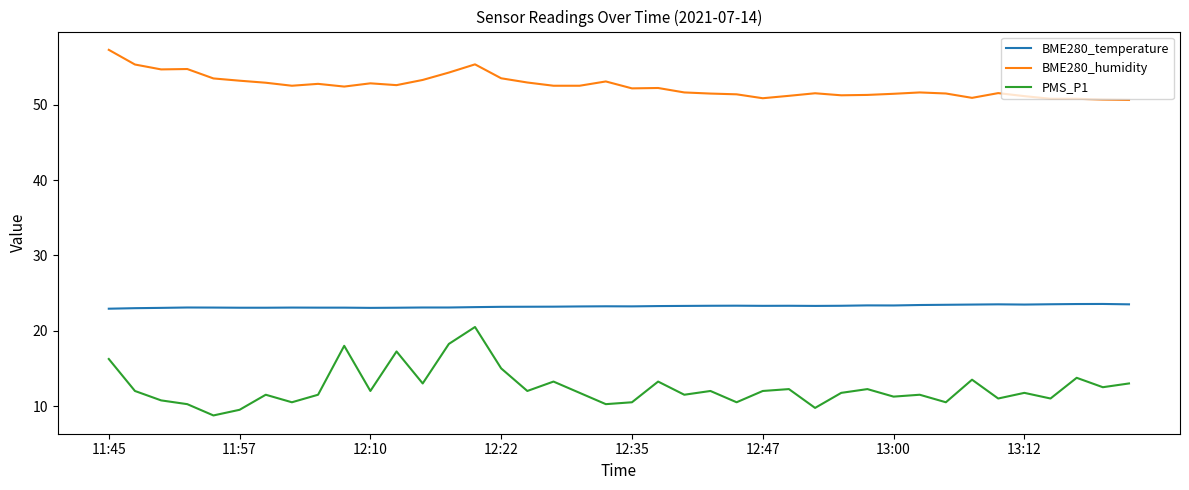

True or false: BME280_humidity and PMS_P1 cross at least once.

False